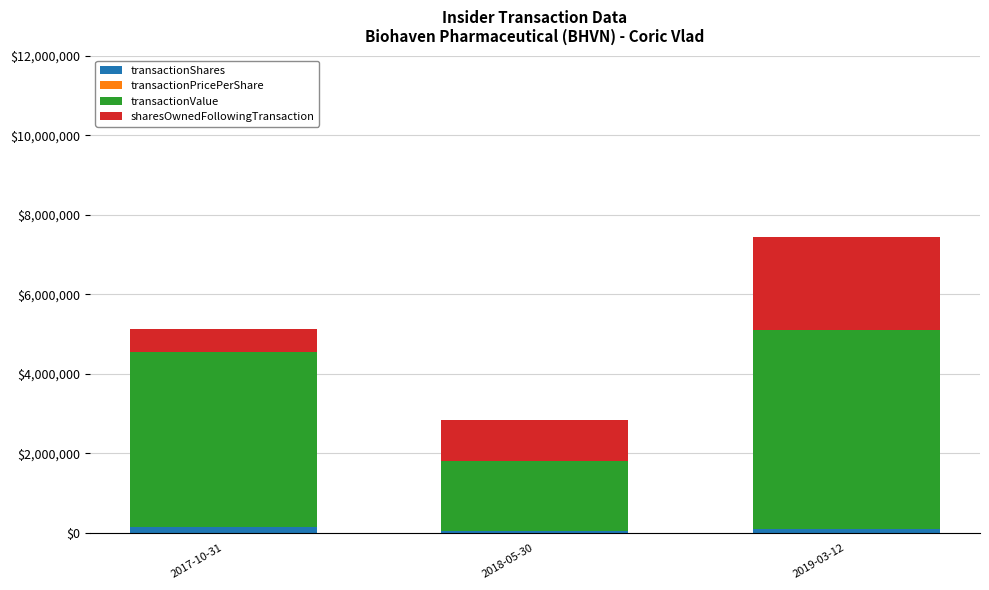

At which category is the sum across all series the highest?

2019-03-12